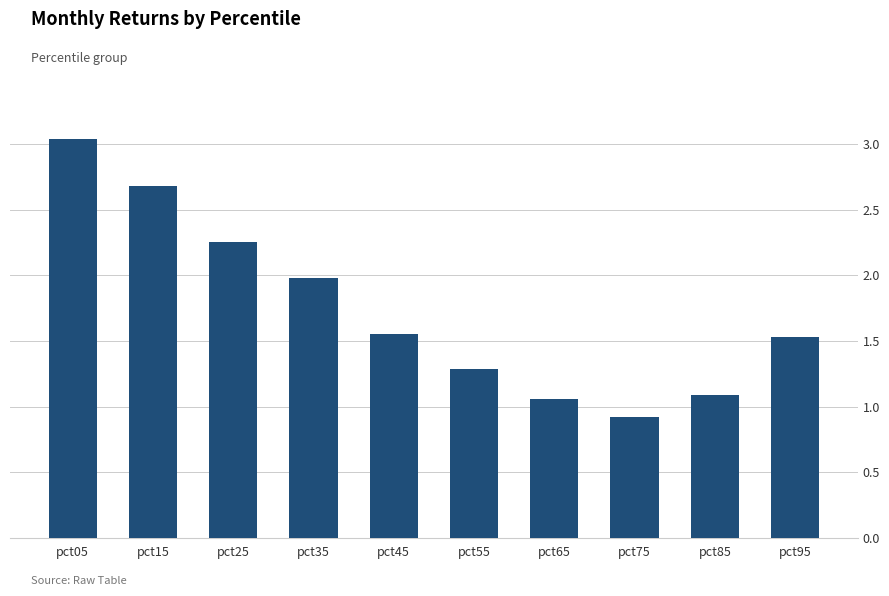

How many data points are less than 1?

1